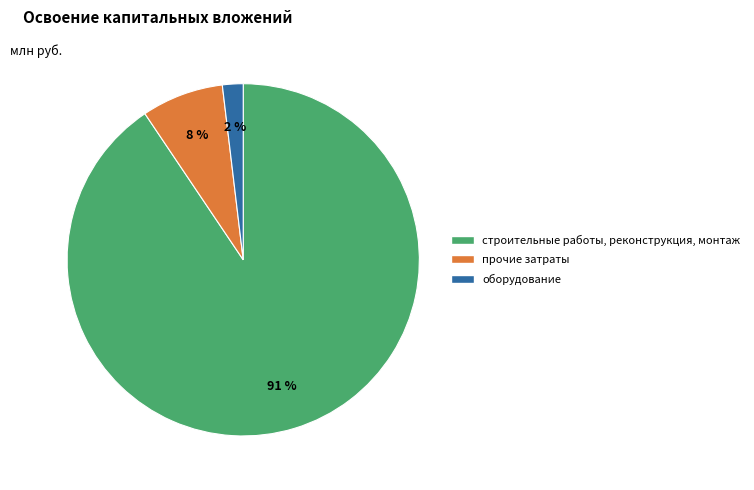

How many slices are in this pie chart?

3